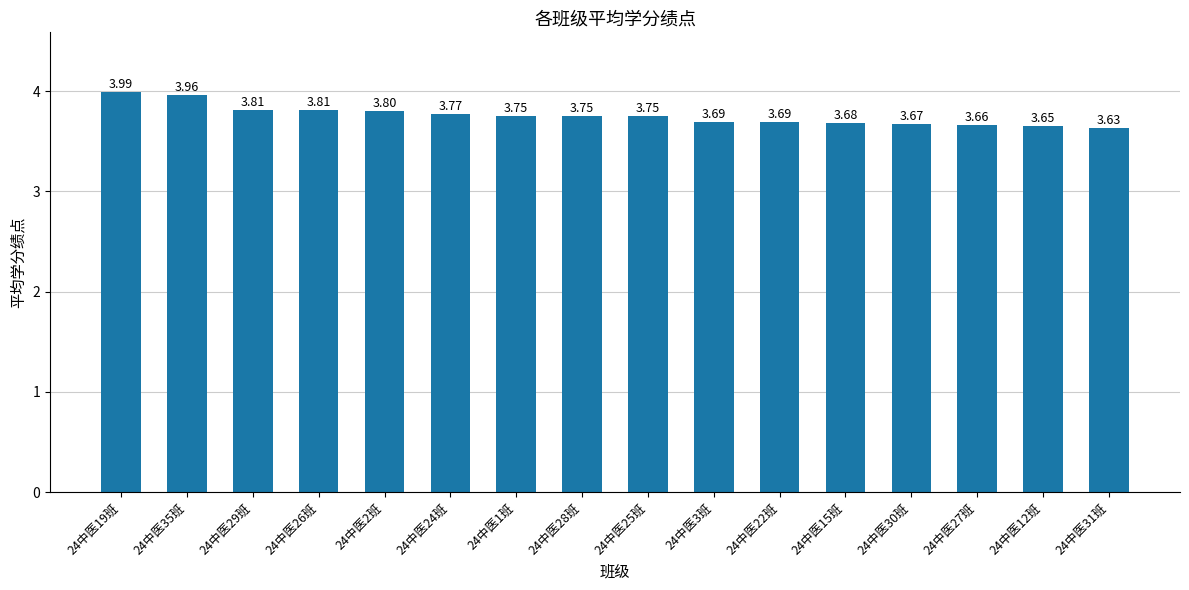

What is the average value?

3.8